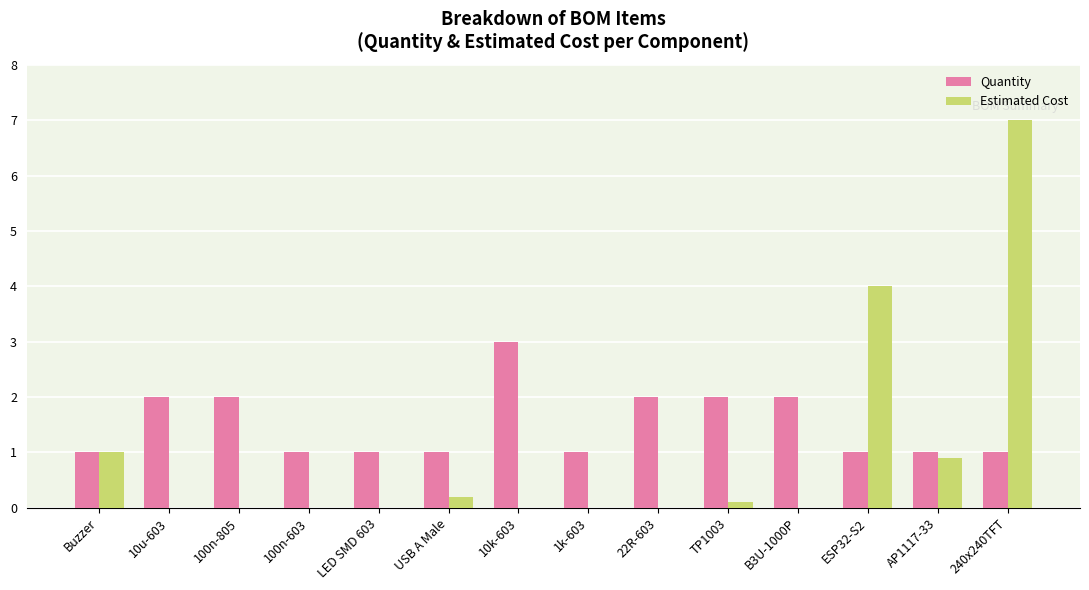

What is the average value of the Estimated Cost series?

0.9